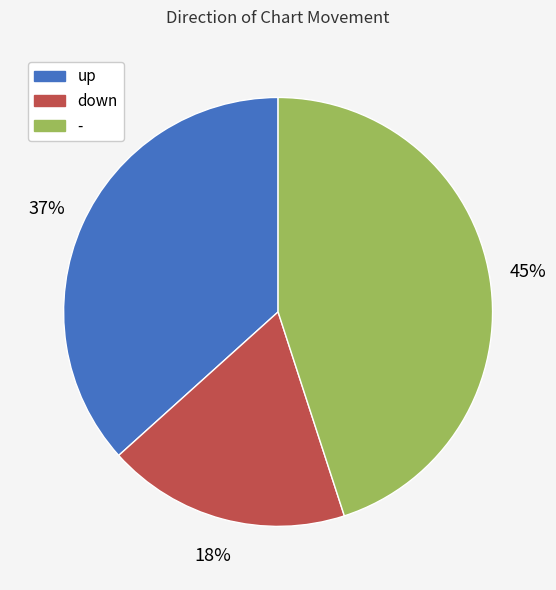

Between down and up, which is larger?

up